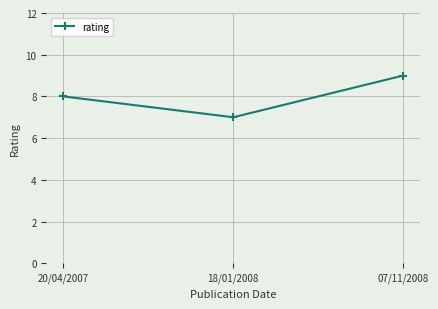

True or false: the data shows 8 at 20/04/2007.

True